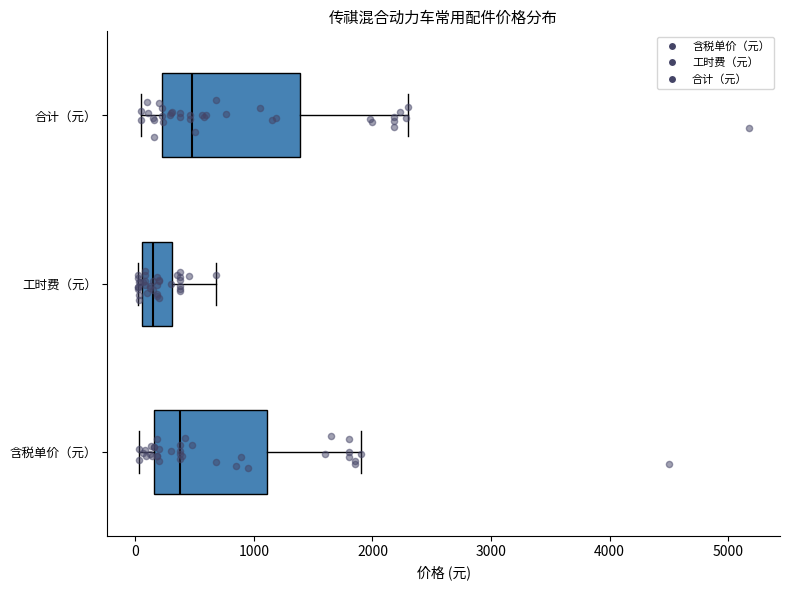

Which box's median line is the furthest to the right?

合计（元）